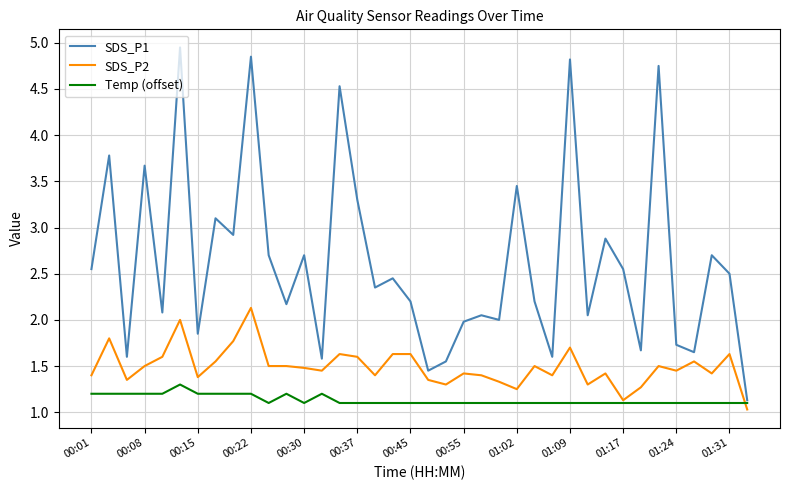

Does the chart have visible grid lines?

Yes